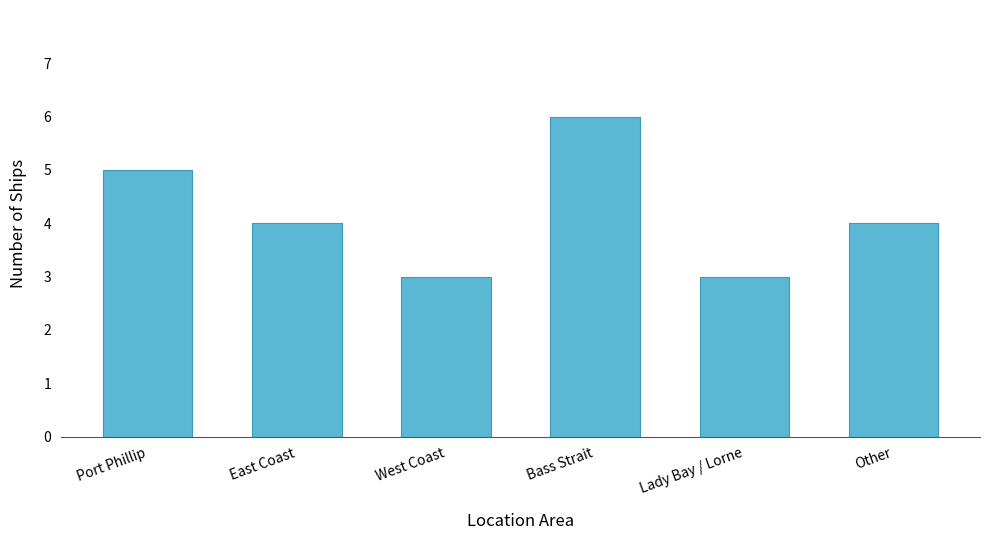

Are the bars grouped side by side (vs. stacked)?

No